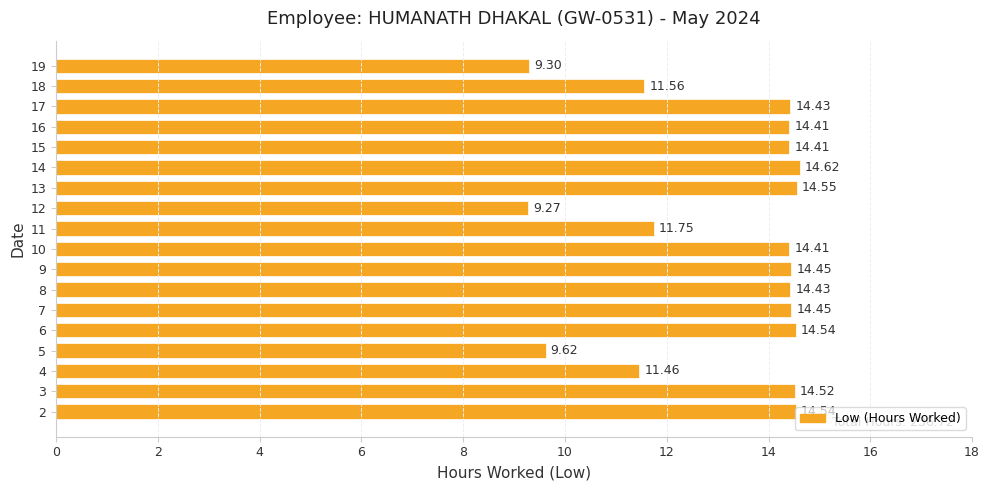

What is the greatest value displayed?

14.6